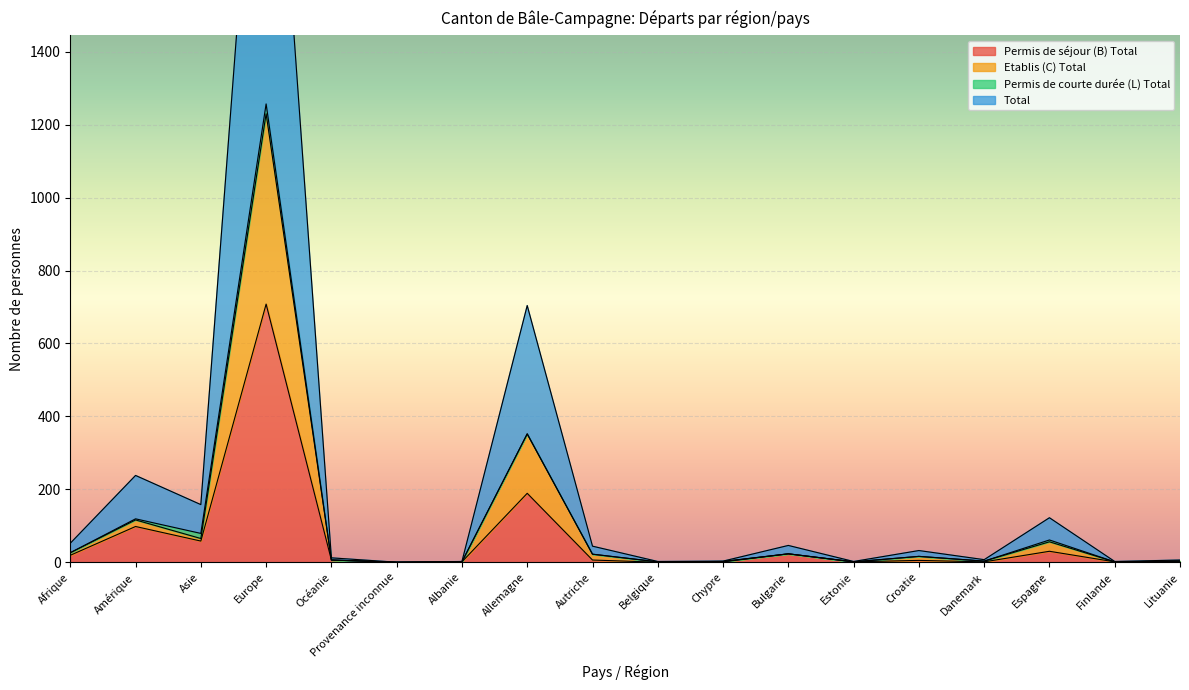

What is the highest value of the Permis de séjour (B) Total series?

708